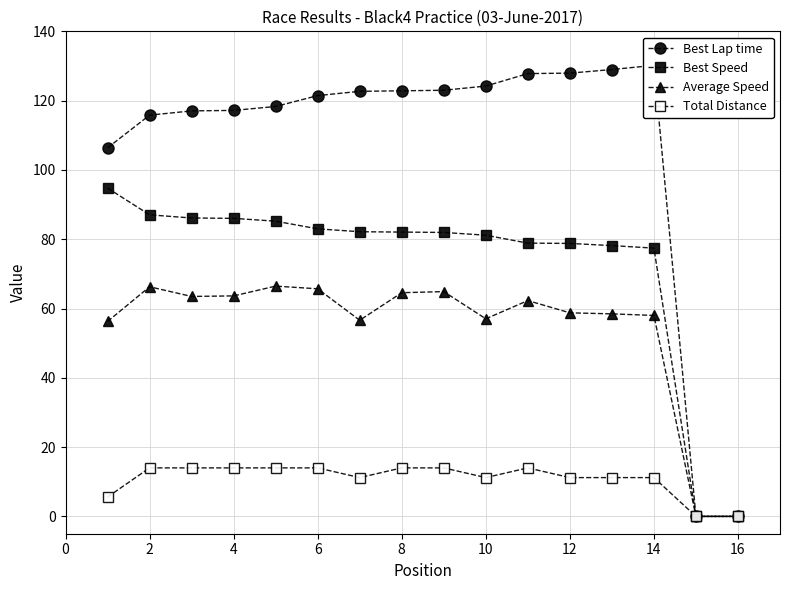

True or false: Average Speed and Best Speed intersect in this chart.

False